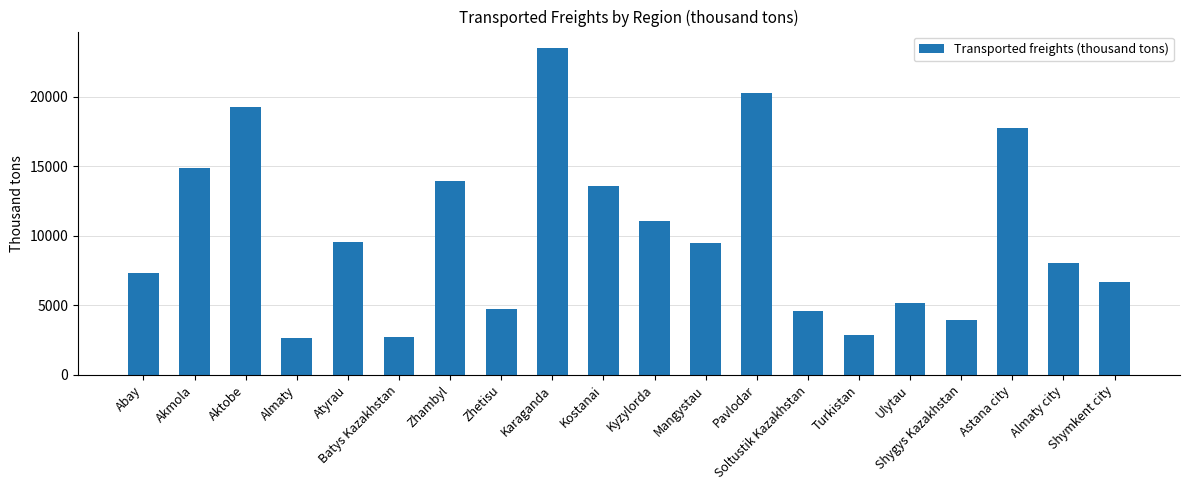

The value at Almaty is 4756.3. True or false?

False